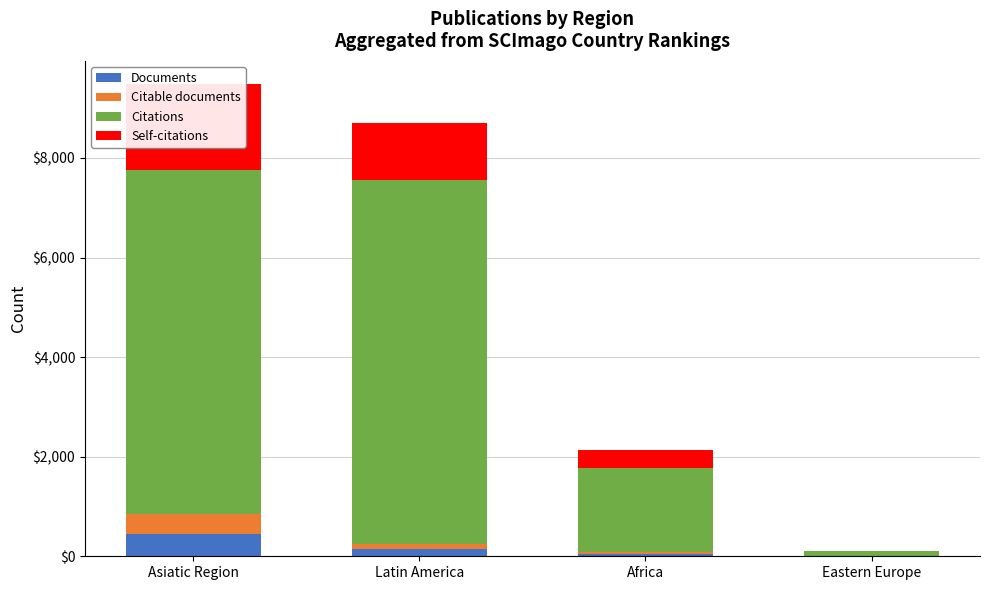

Reading right to left, list all the values displayed in this chart.

Documents: Eastern Europe=5	Africa=41	Latin America=142	Asiatic Region=439
Citable documents: Eastern Europe=4	Africa=35	Latin America=113	Asiatic Region=414
Citations: Eastern Europe=97	Africa=1702	Latin America=7305	Asiatic Region=6904
Self-citations: Eastern Europe=4	Africa=361	Latin America=1146	Asiatic Region=1719